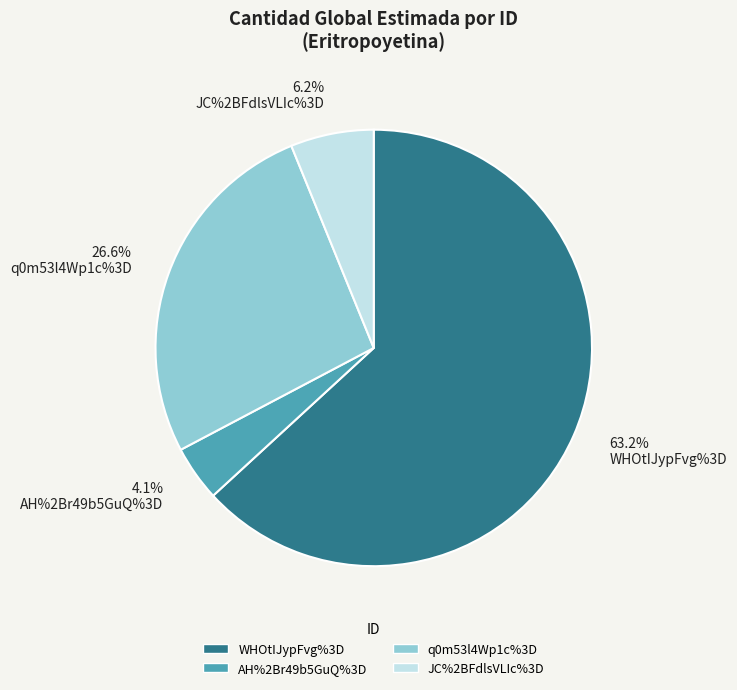

Is it true that q0m53l4Wp1c%3D is 27% of the pie?

True